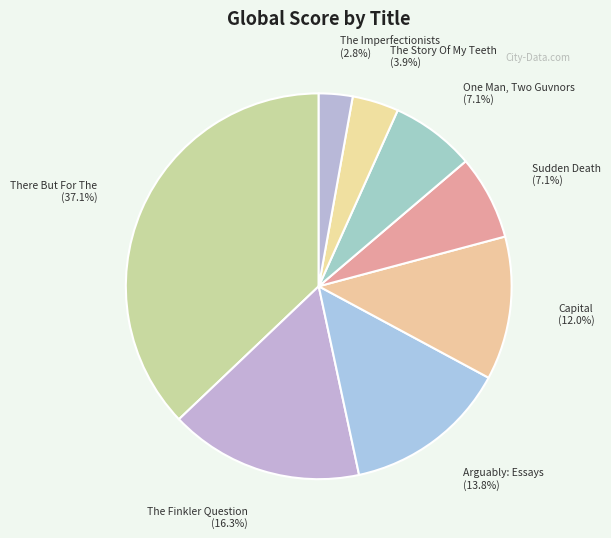

What is the smallest slice in the pie chart?

The Imperfectionists